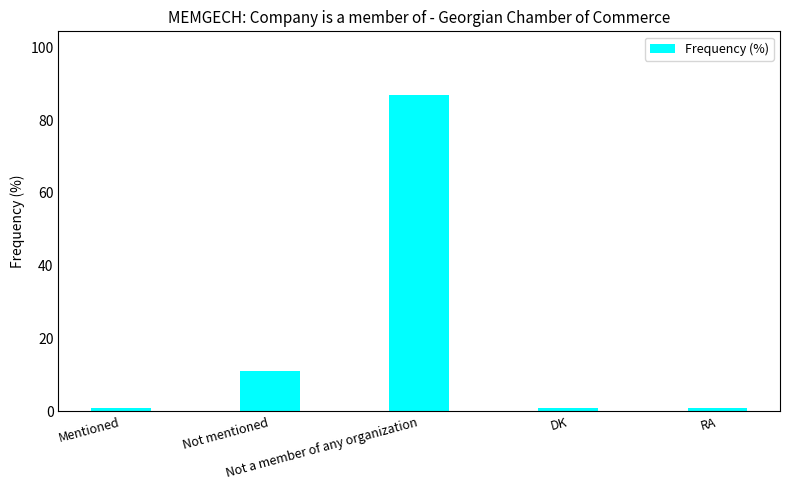

What is the label of the 1st bar from the right?

RA